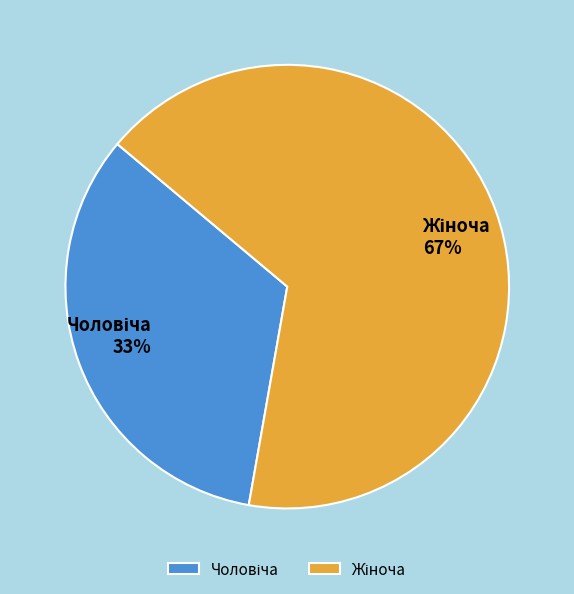

To the nearest percent, what is the average slice percentage?

50%